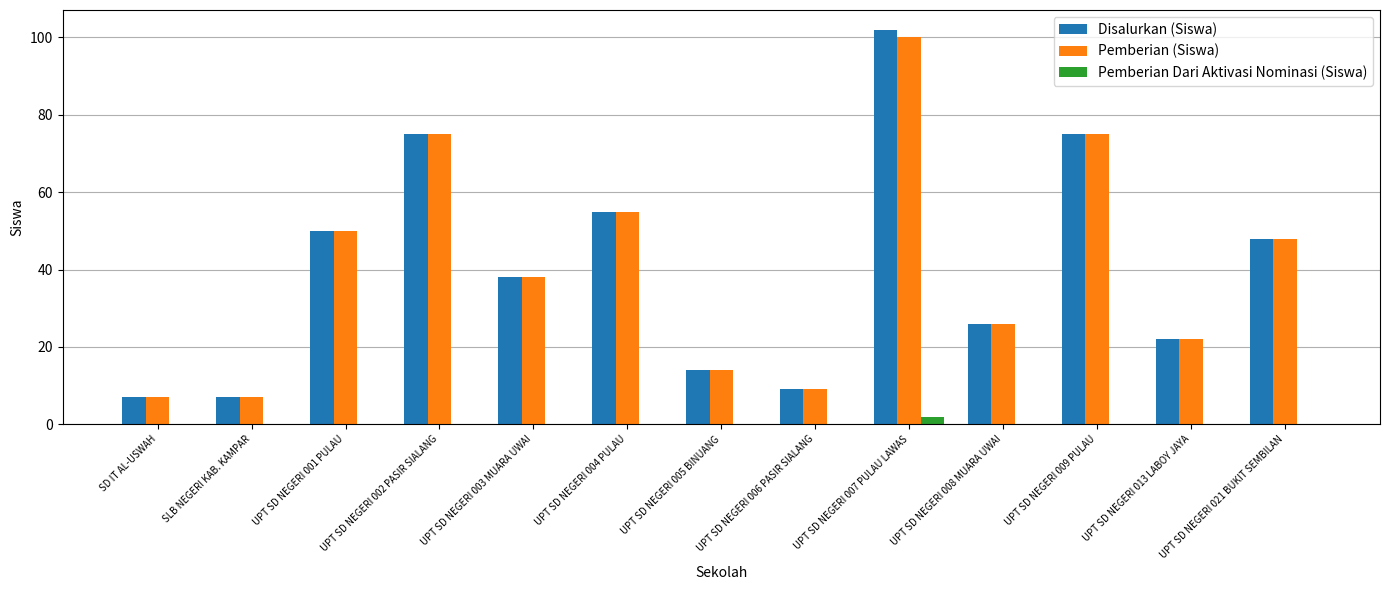

At which label does Pemberian Dari Aktivasi Nominasi (Siswa) reach its peak?

UPT SD NEGERI 007 PULAU LAWAS